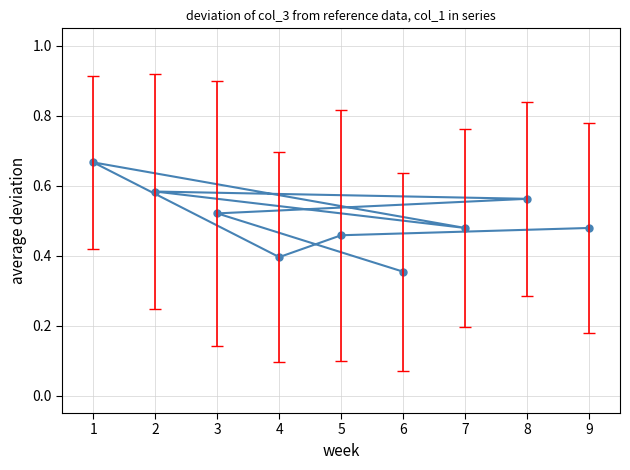

Between 6 and 3, which is larger?

3